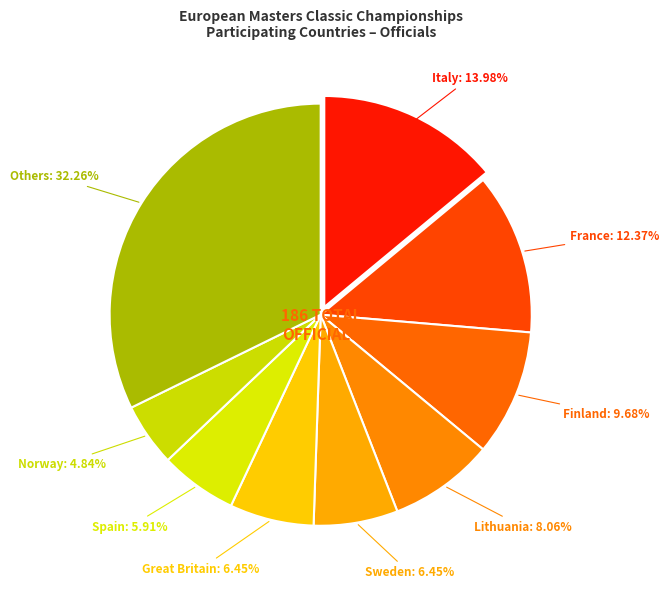

What is the largest slice in the pie chart?

Others